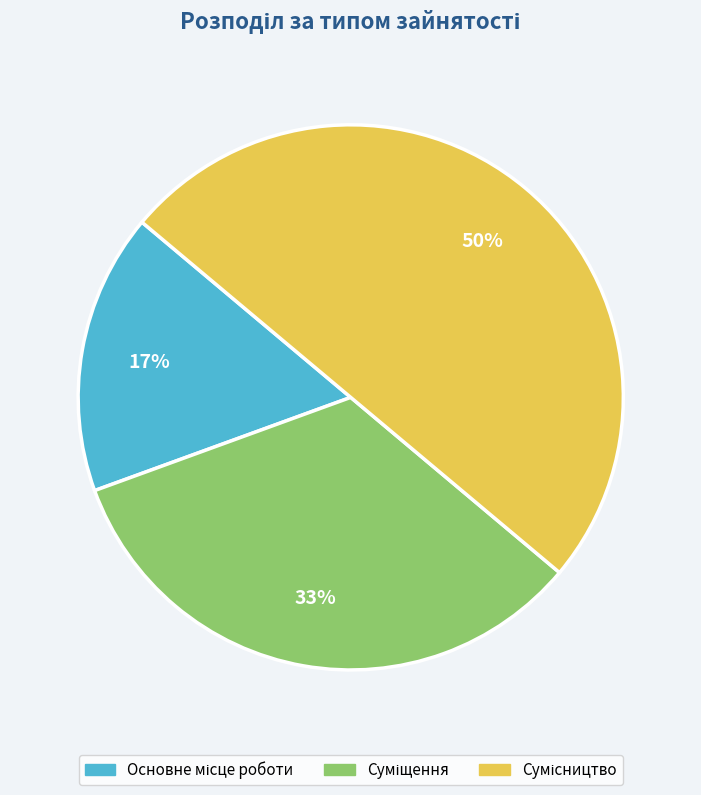

To the nearest percent, what is the average slice percentage?

33%